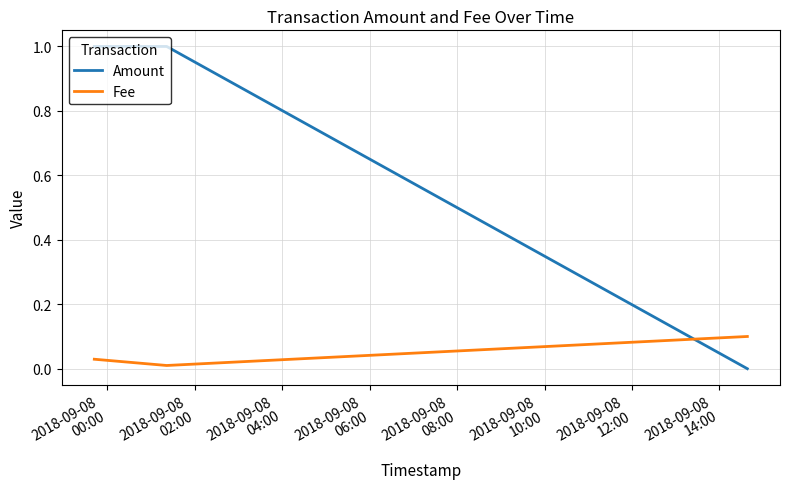

Which series has the largest total across all categories?

Amount